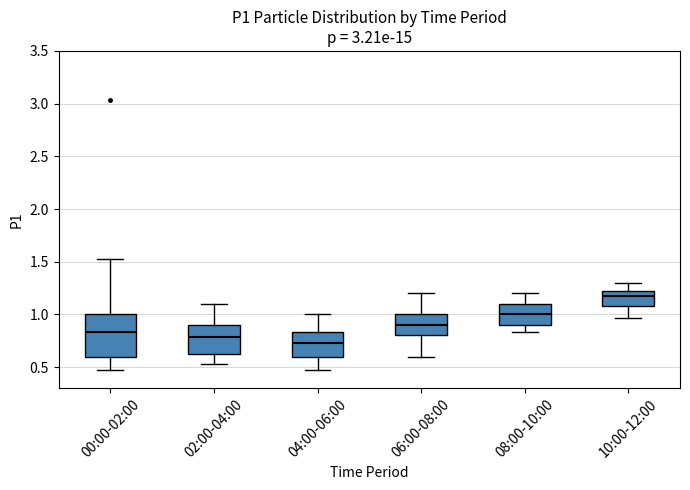

Which box has the lowest median line?

04:00-06:00